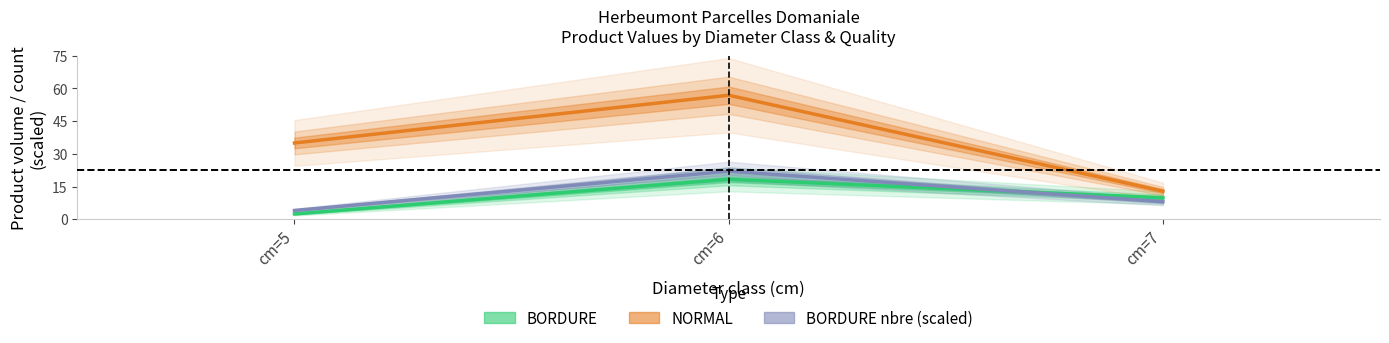

At which category is the sum across all series the highest?

cm=6 NORMAL